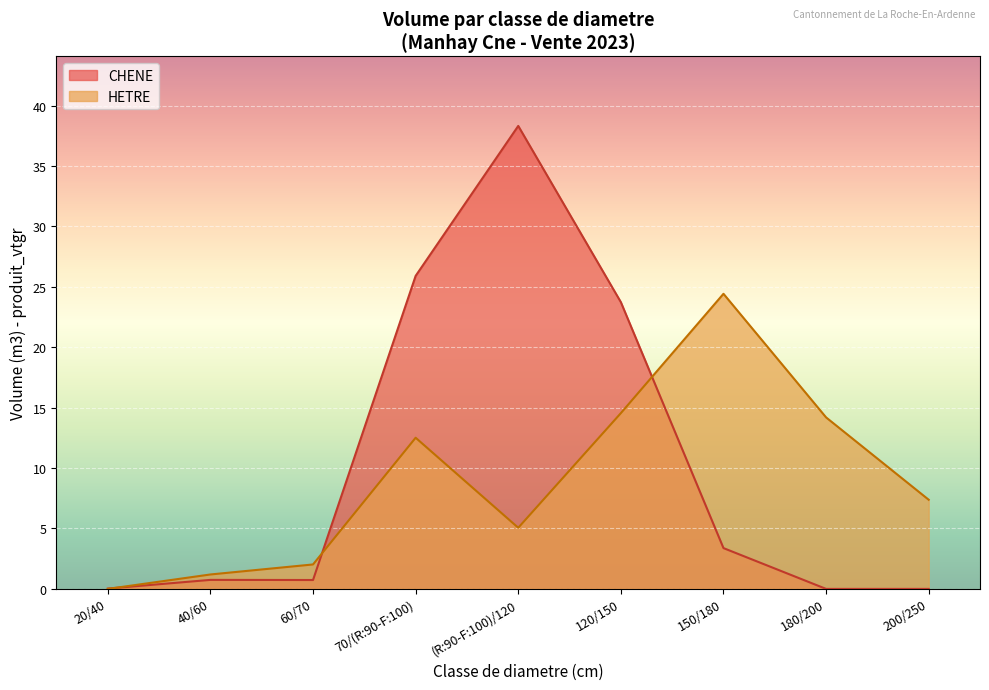

What position from the right is 200/250?

1